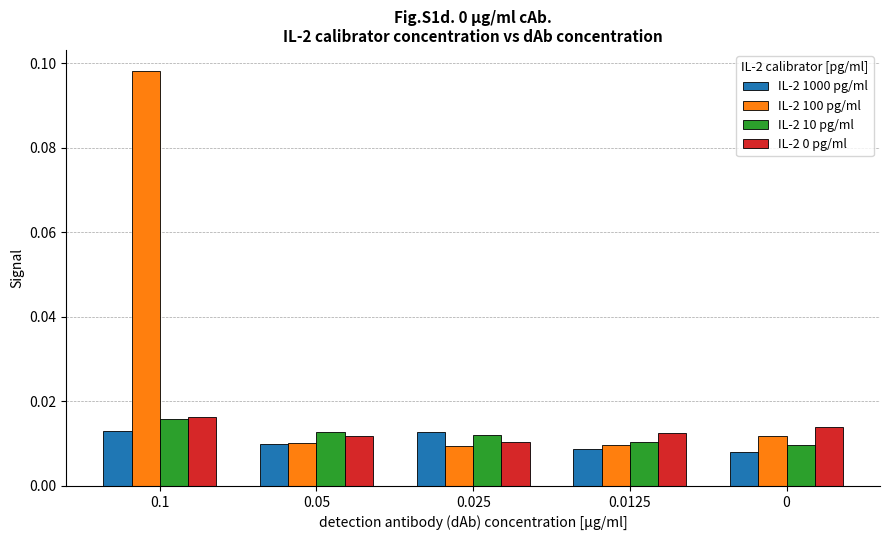

What position from the left is 0.025?

3